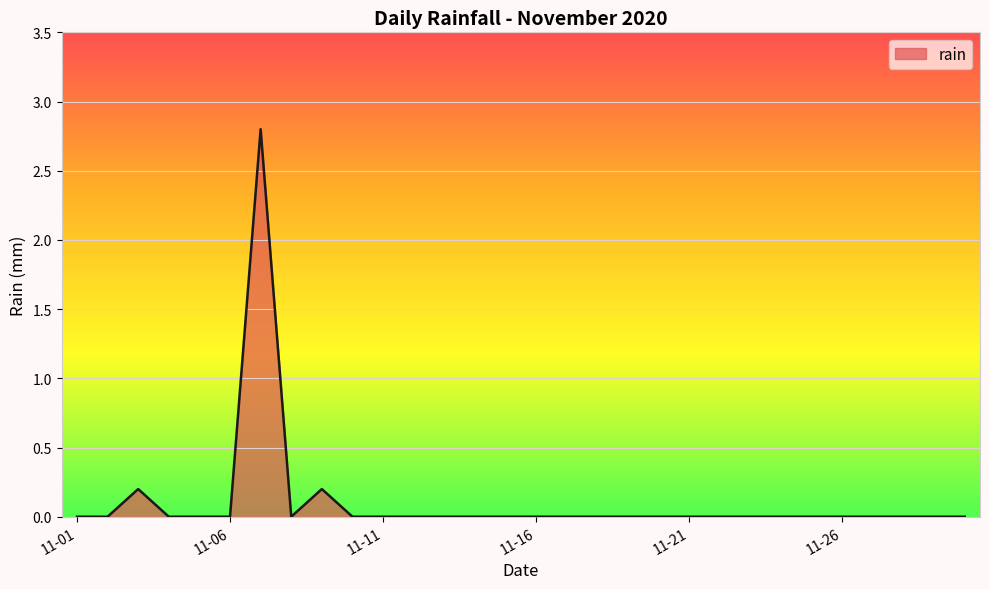

True or false: the data has more than 2 interior local peaks.

True